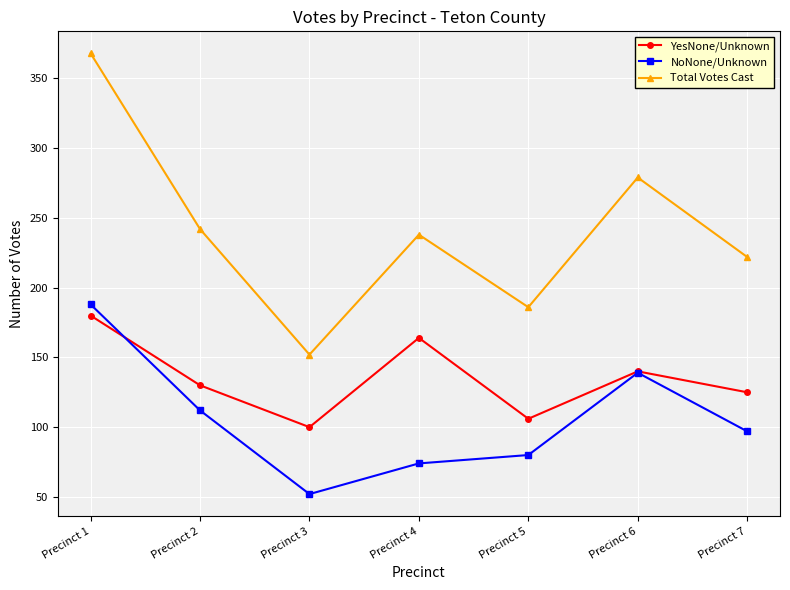

In NoNone/Unknown, how many points are lower than both neighbors (excluding endpoints)?

1